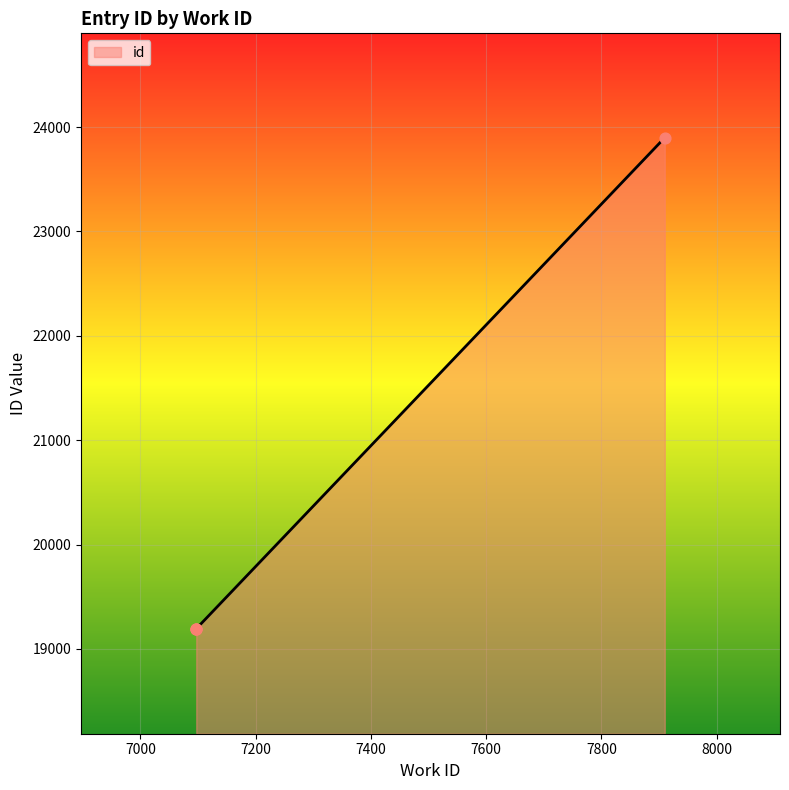

Between 7910 and 7097, which is larger?

7910